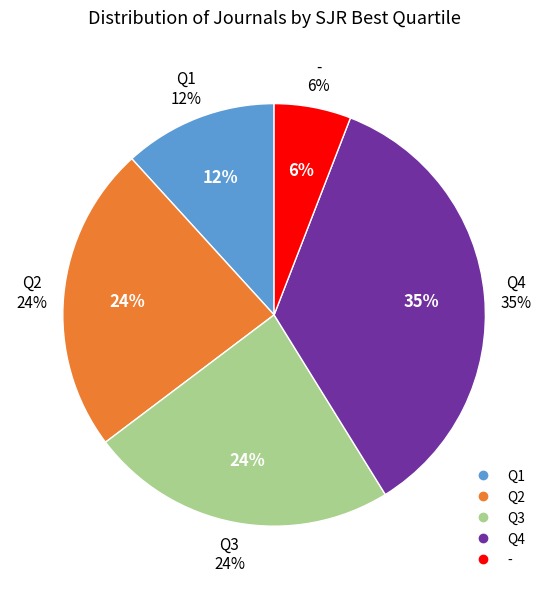

Is the sum of Q2 and Q3 greater than half?

No